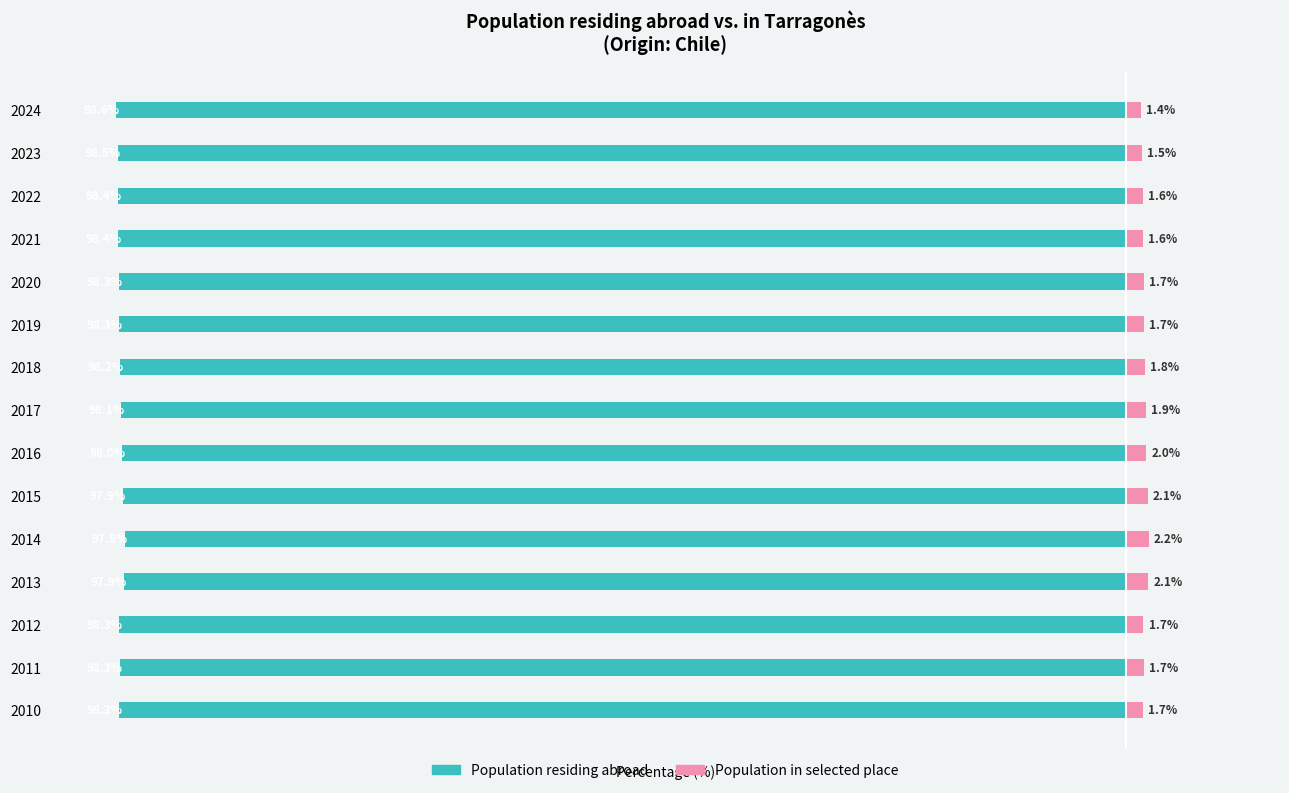

Rank the categories by Population in selected place value from lowest to highest.

2024, 2023, 2021, 2022, 2010, 2012, 2020, 2019, 2011, 2018, 2017, 2016, 2015, 2013, 2014